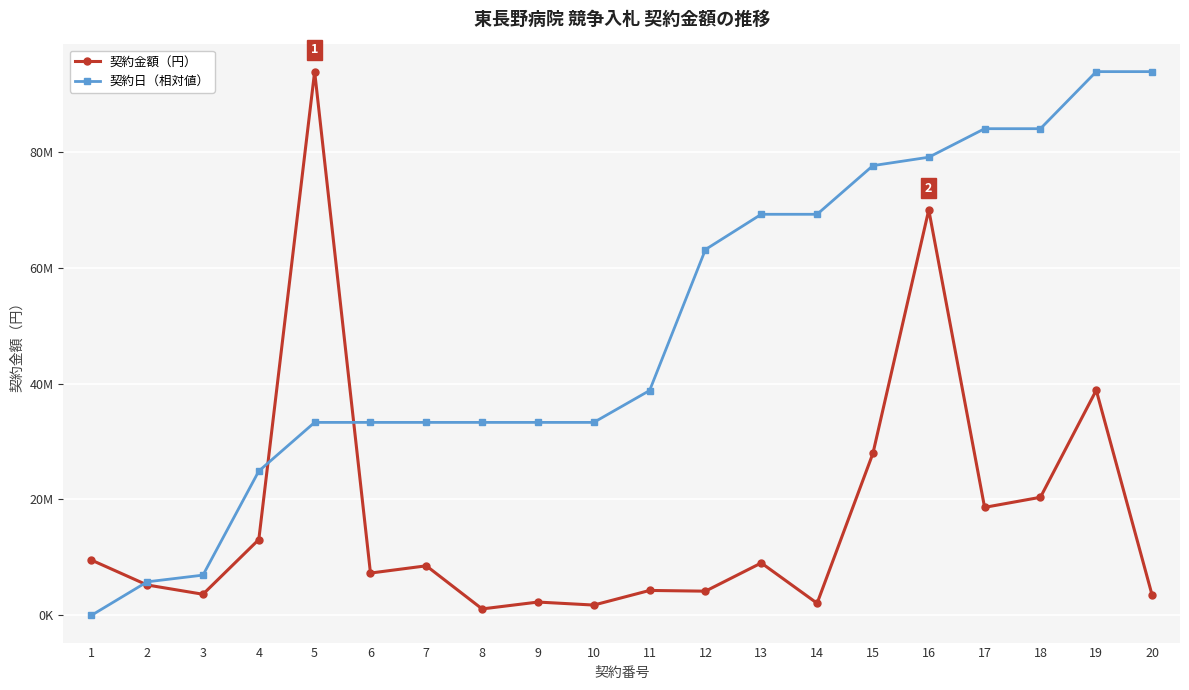

What are all the series names shown in the legend?

契約金額（円）, 契約日（相対値）